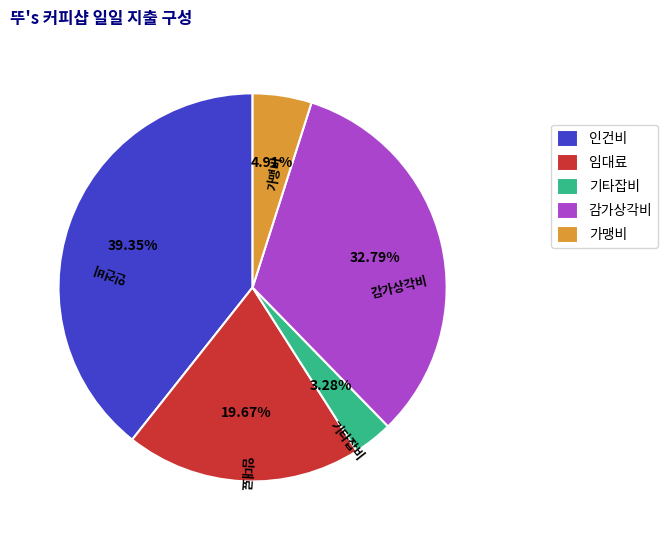

Which slice is the smallest?

기타잡비